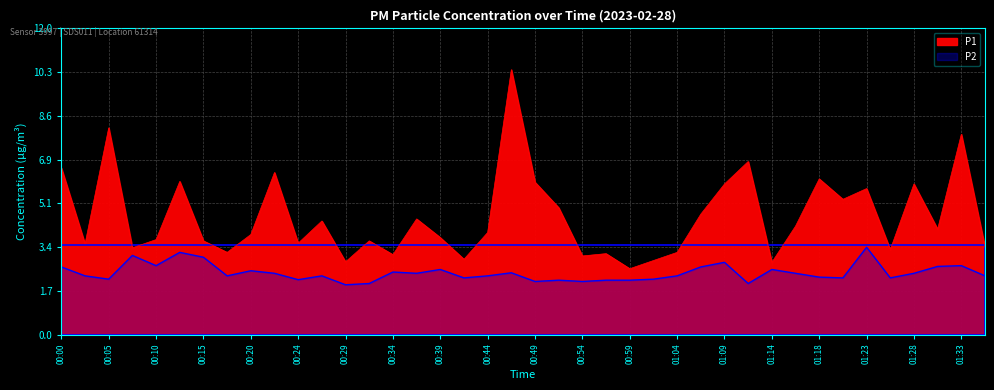

What are all the series names shown in the legend?

P1, P2